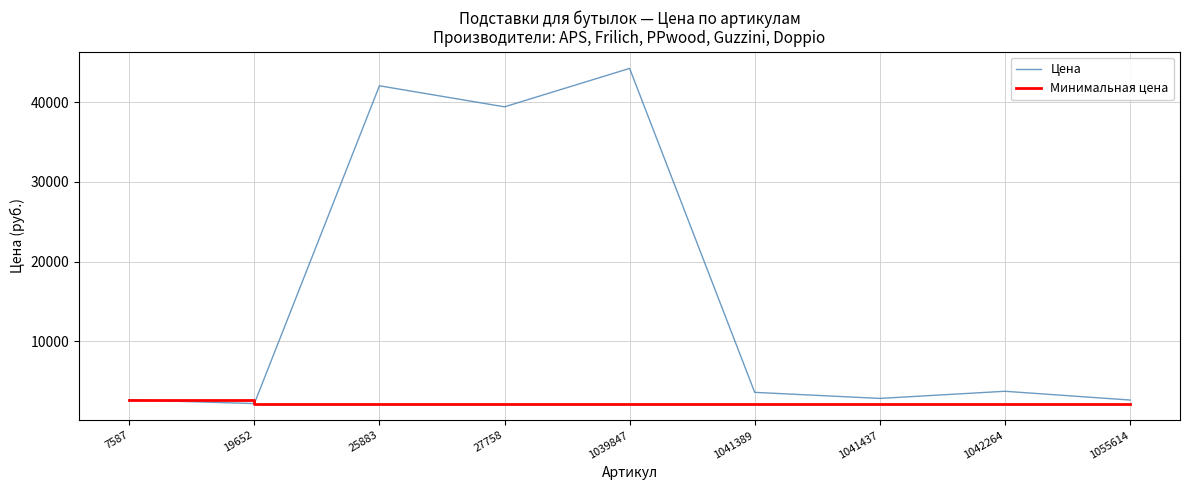

List the series in order of their overall mean, highest first.

Цена, Минимальная цена